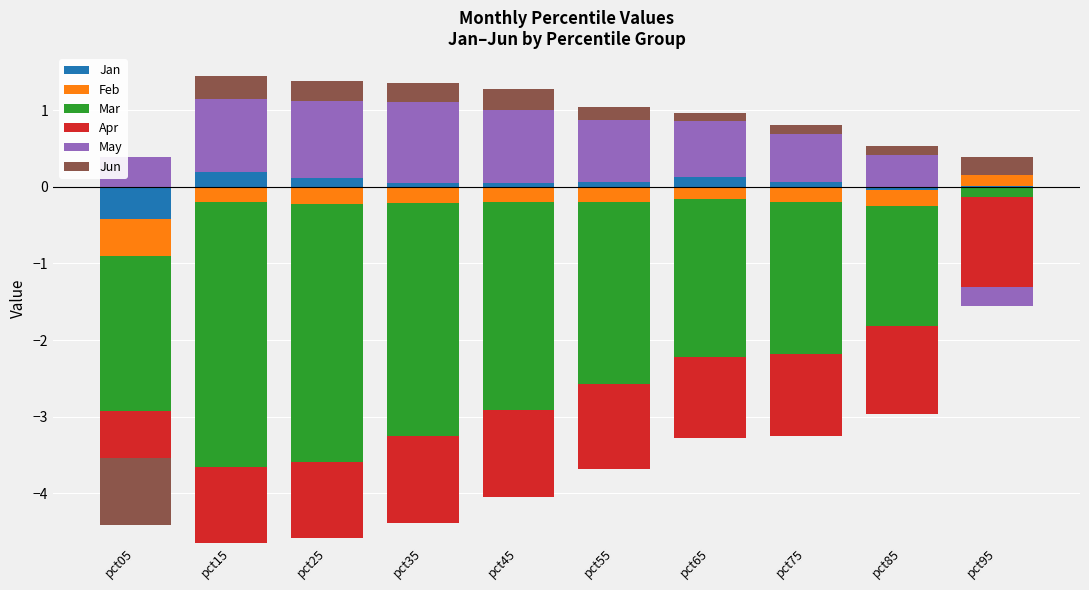

True or false: Jan has a value of 0.1 at pct35.

False